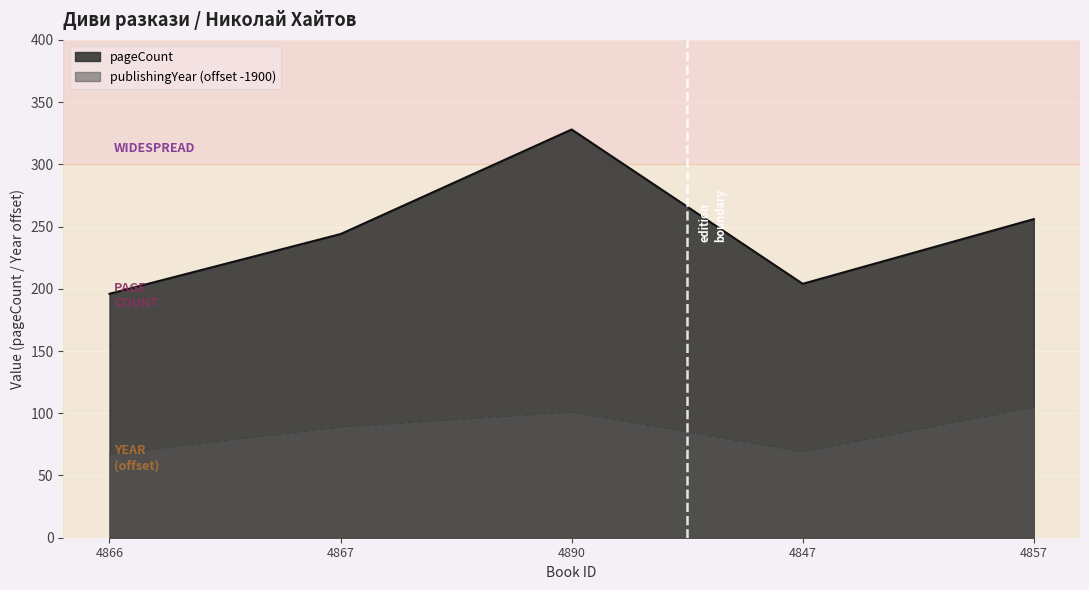

What is the value of the pageCount point at the 4th from the left?

204